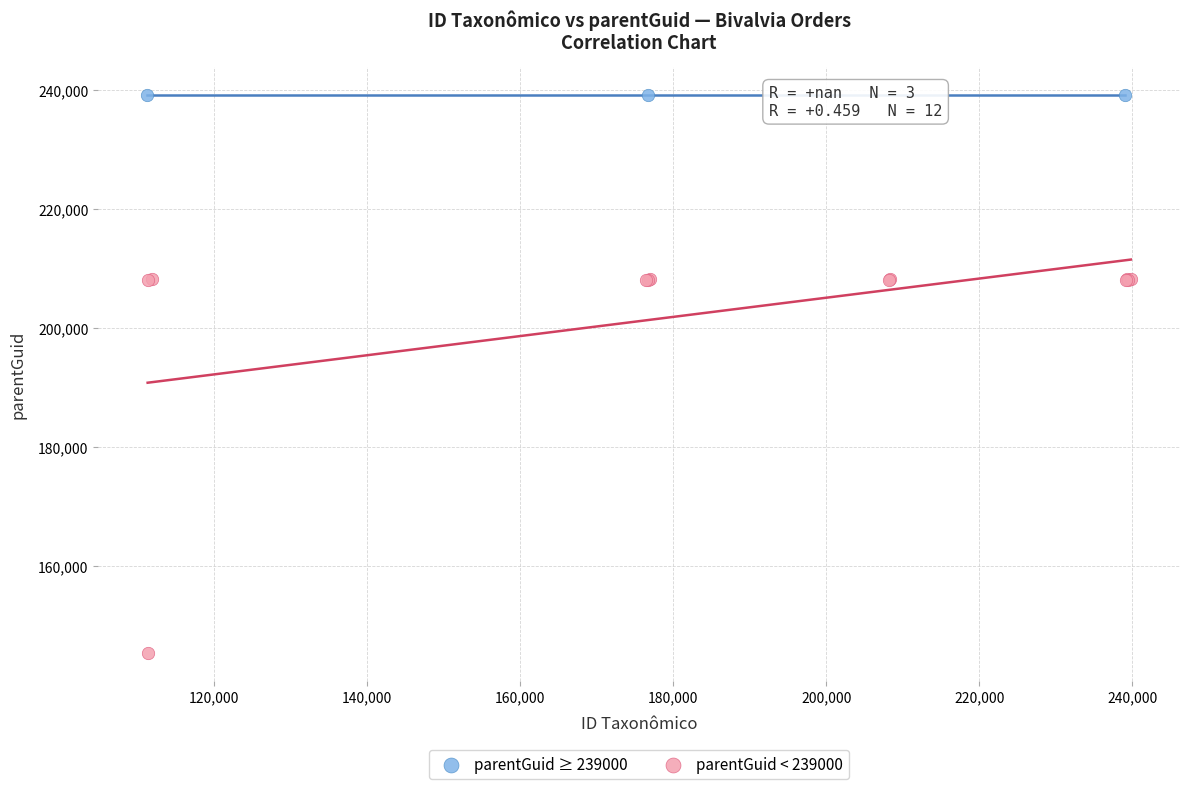

Which series reaches the minimum Y coordinate?

parentGuid < 239000